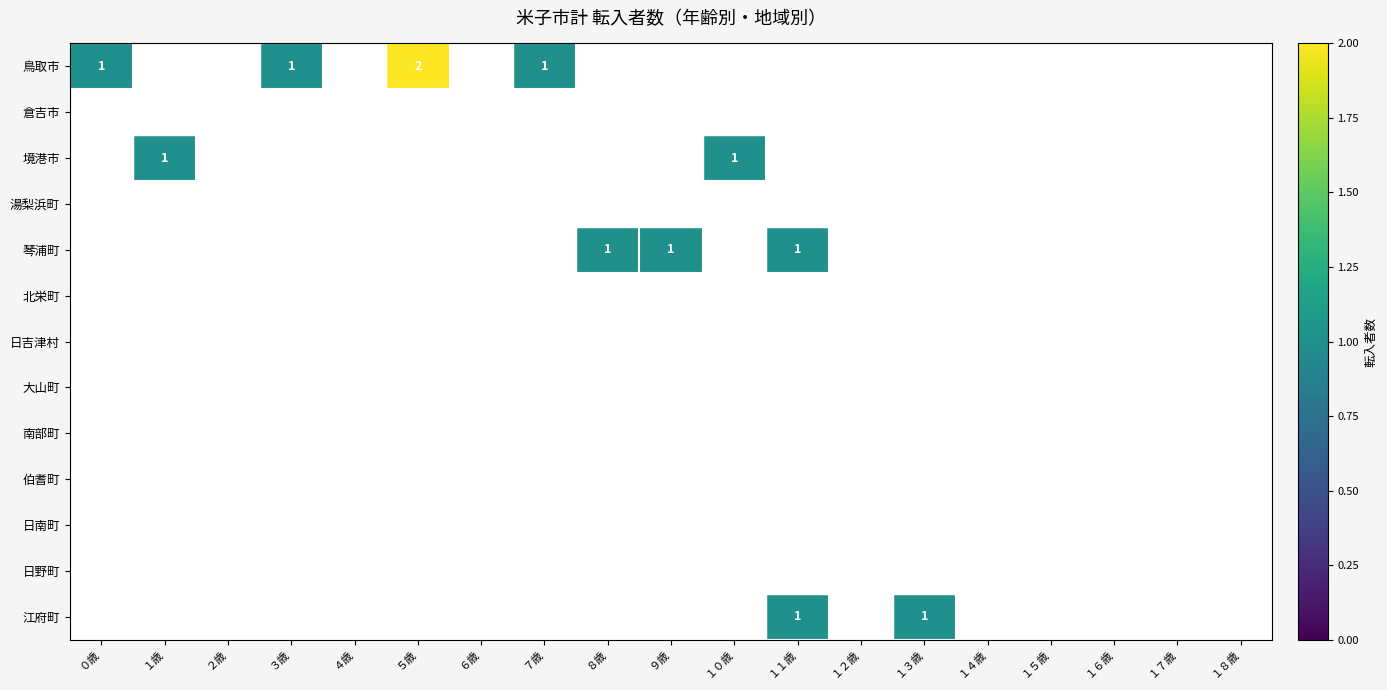

The 鳥取市 series shows 0 at ８歳. True or false?

True